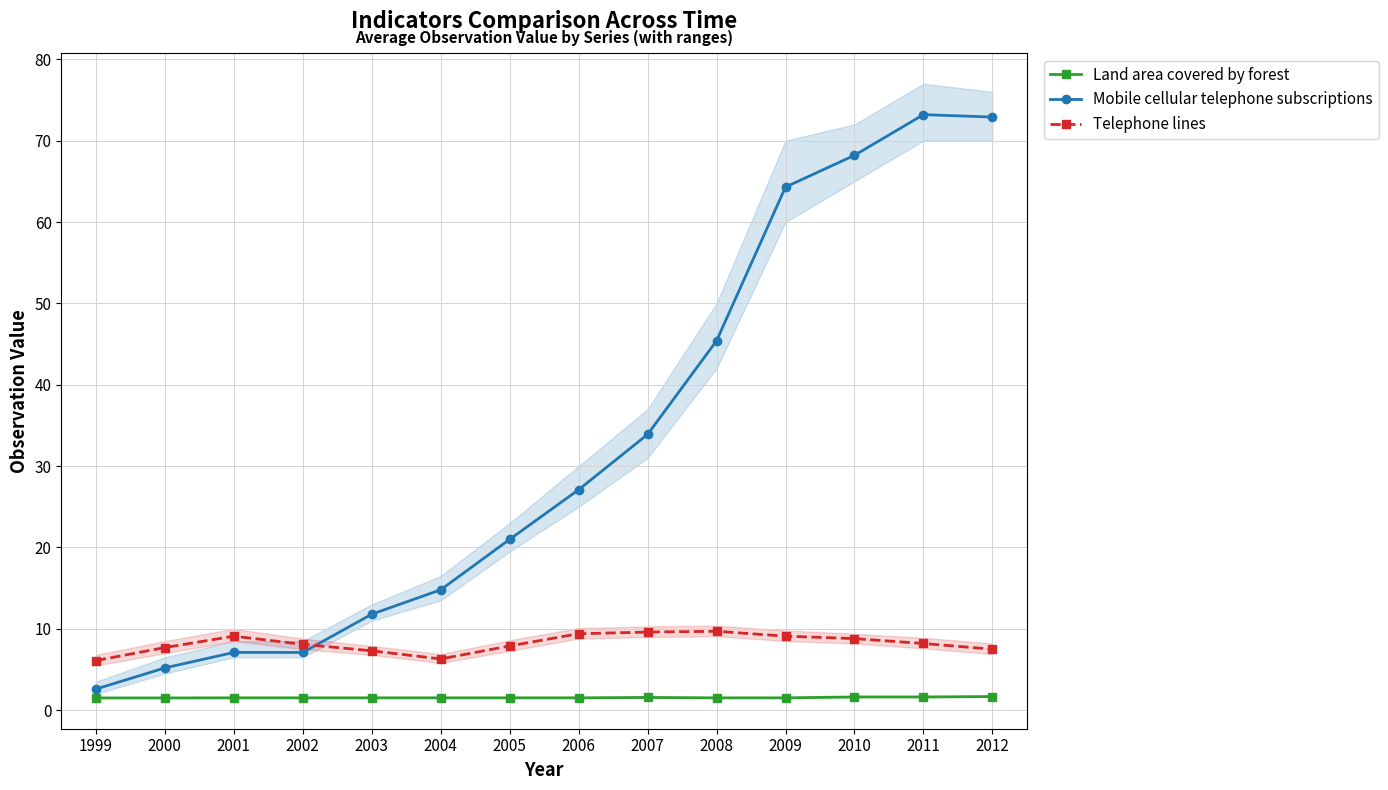

Does the chart have visible grid lines?

Yes